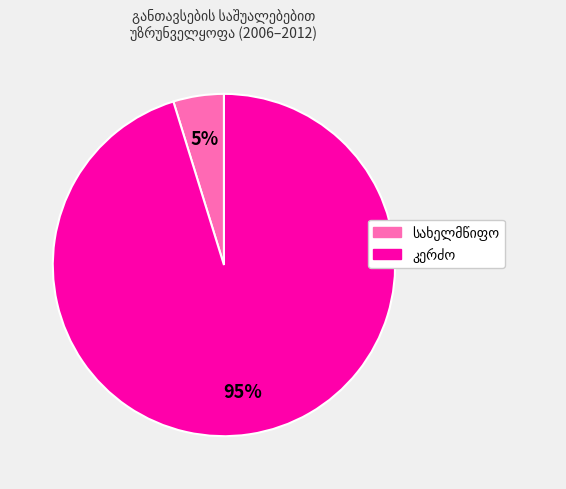

Does any single category account for the majority?

Yes